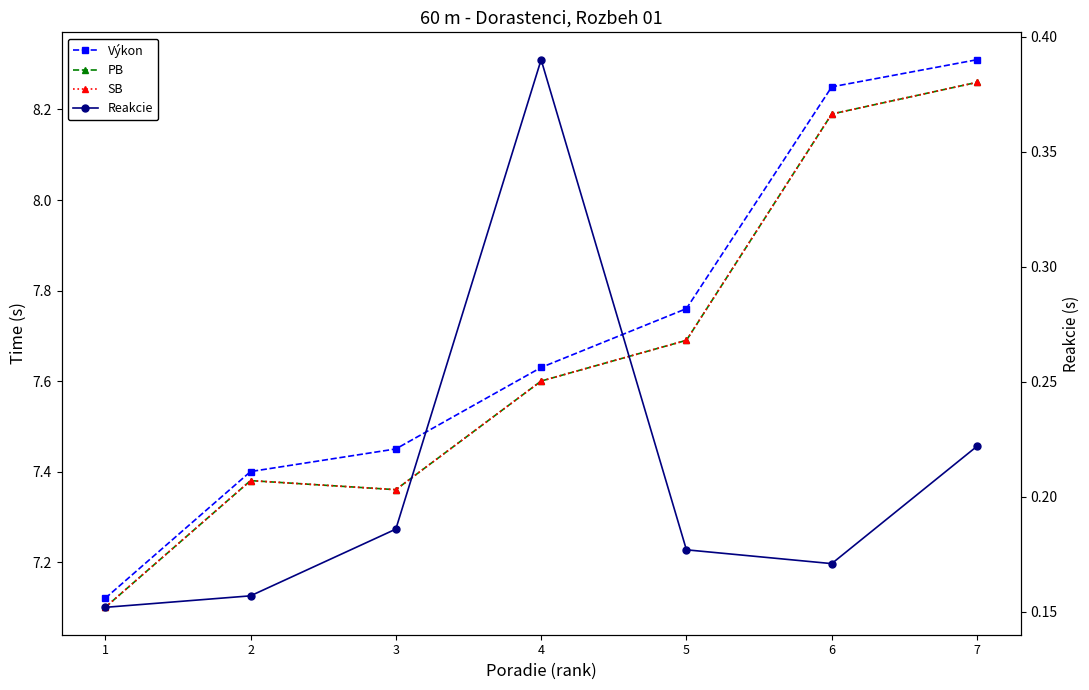

How many distinct data groups are displayed?

4